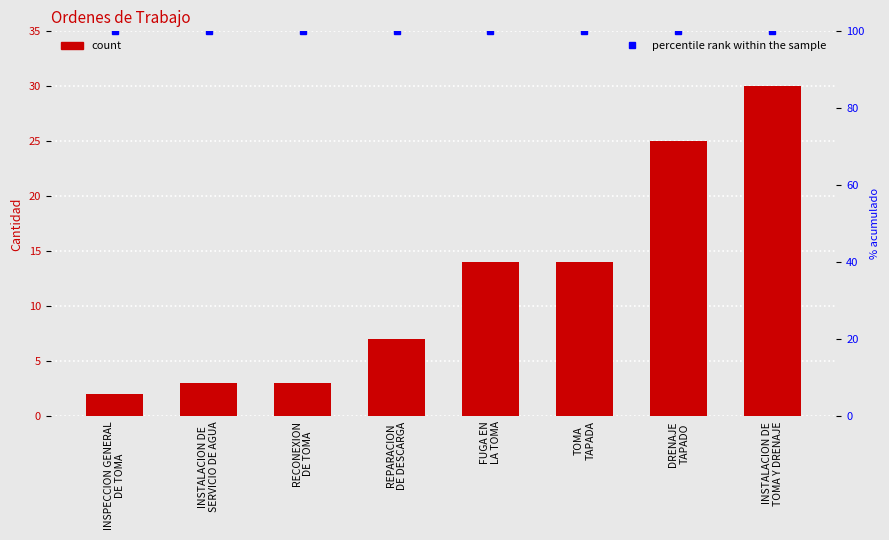

True or false: percentile rank within the sample has a value of 59 at TOMA
TAPADA.

False